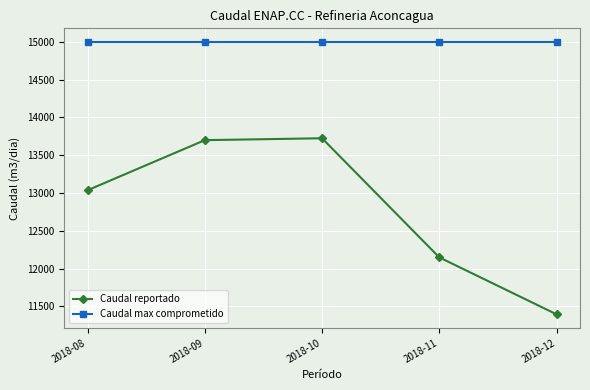

What is the total value across all series at 2018-08?

28037.0